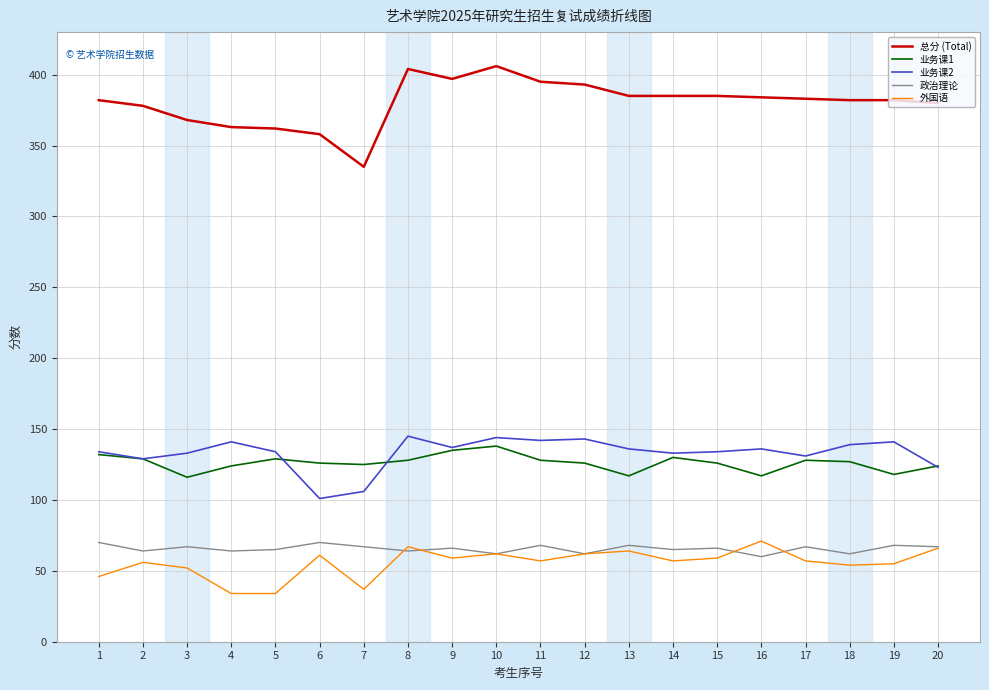

The value of 业务课1 at 8 is 45. True or false?

False